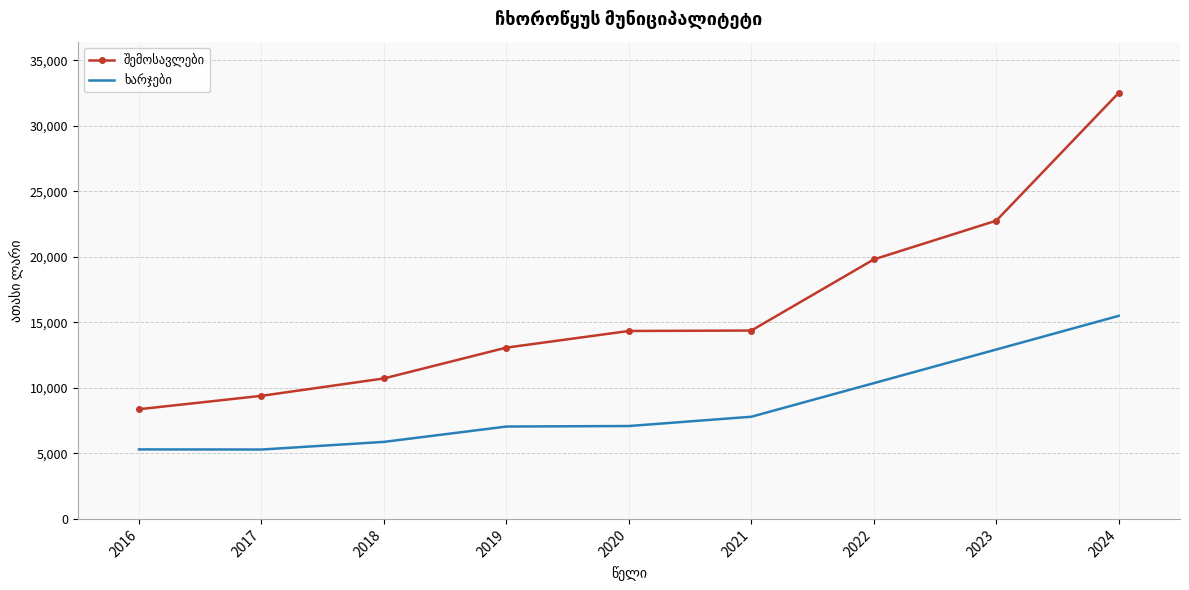

What is the difference between the highest and lowest values at 2020?

7250.9